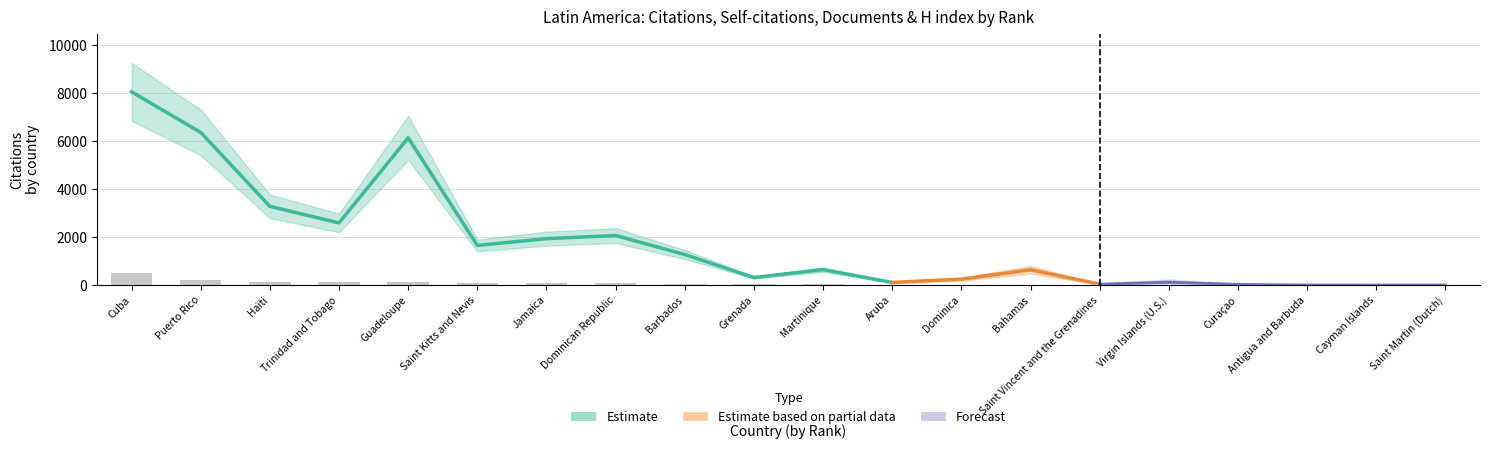

What is the difference between the second highest and minimum values in the Documents series?

221